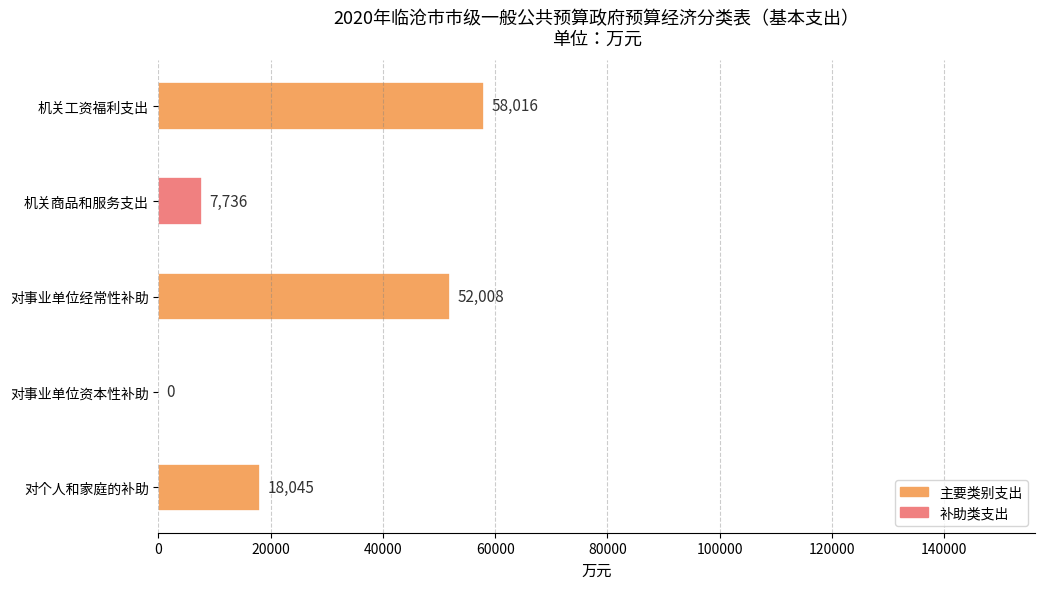

What is the sum of all values?

135805